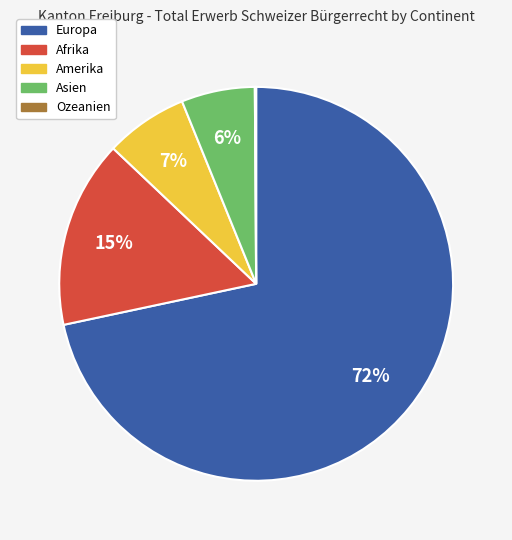

Which category has the biggest portion of the pie?

Europa